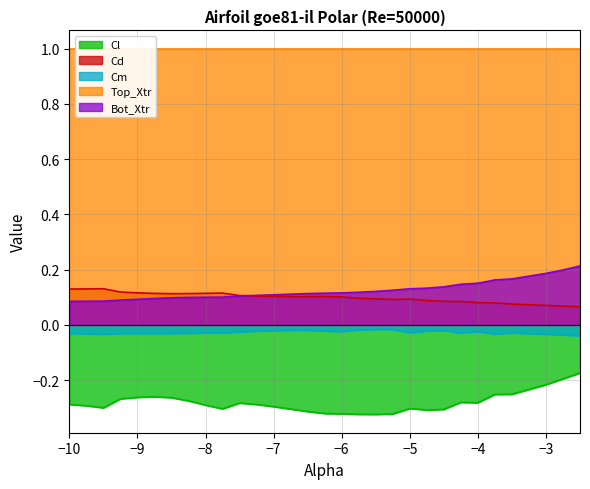

Is it true that Cl equals -0.2 at −4?

False